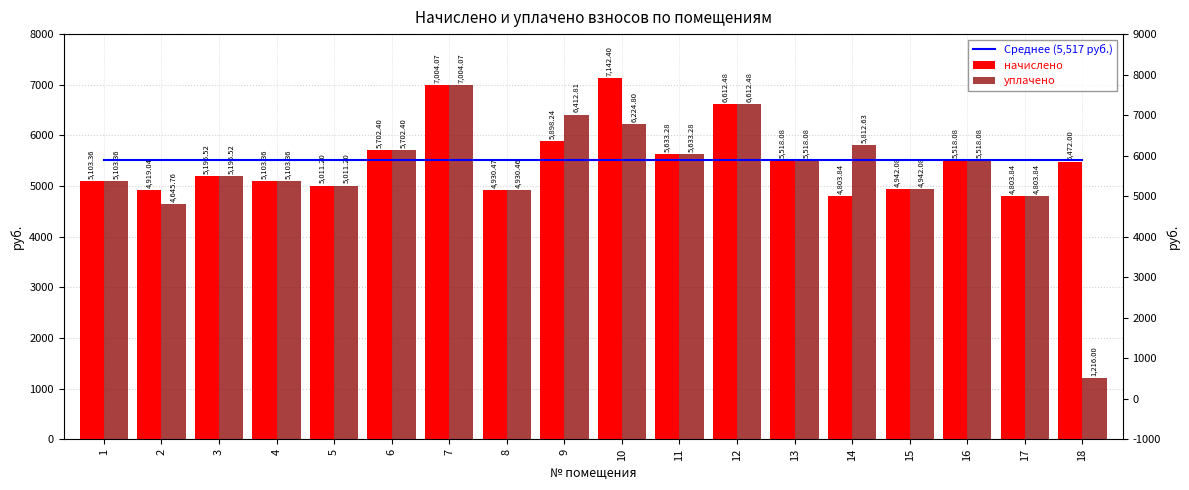

True or false: Среднее (5,517 руб.) has a value of 3325.0 at 16.

False